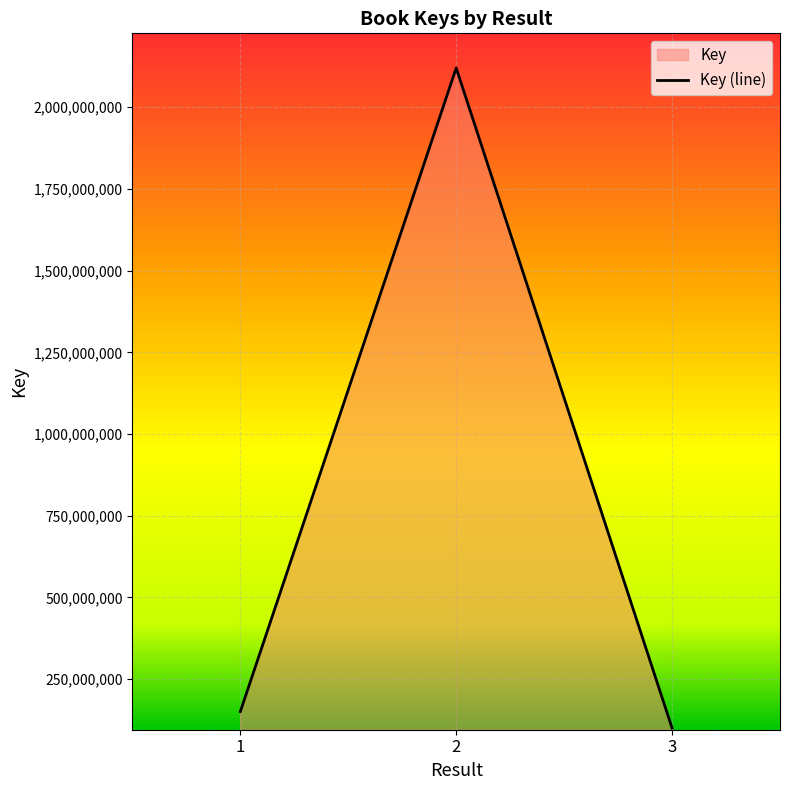

Approximately how many times larger is the value at 2 compared to 3?

21.1